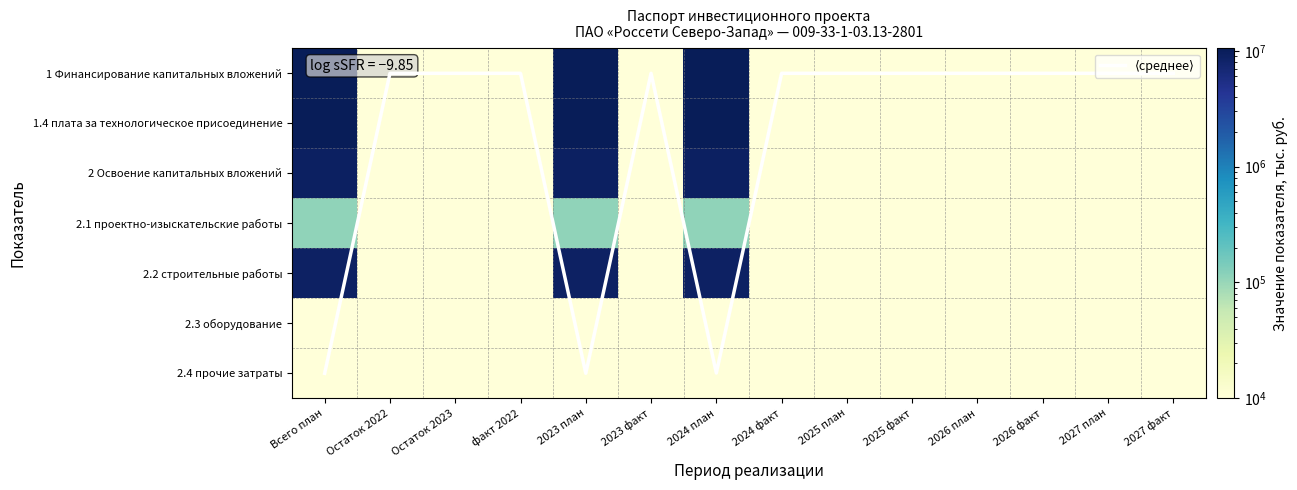

The value of 1 Финансирование капитальных вложений at 2023 факт is 0.1. True or false?

False